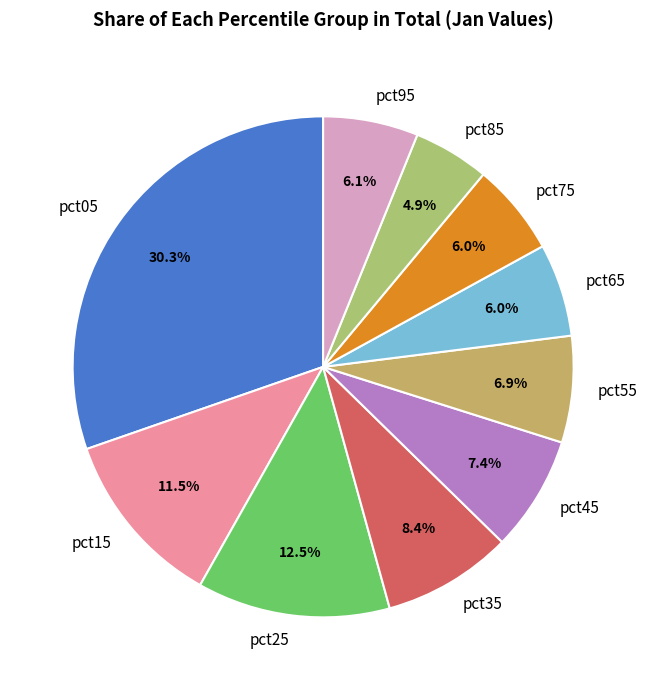

To the nearest percent, what is the average slice percentage?

10%